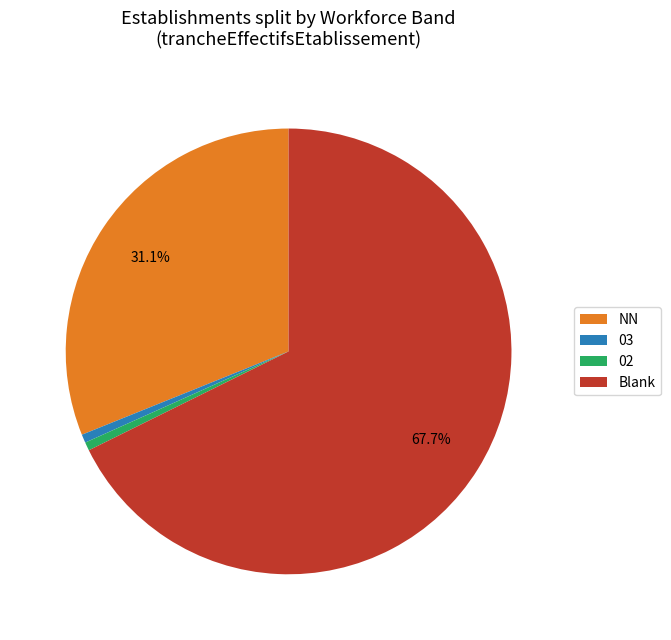

Approximately how many times larger is the value at NN compared to 03?

51.0